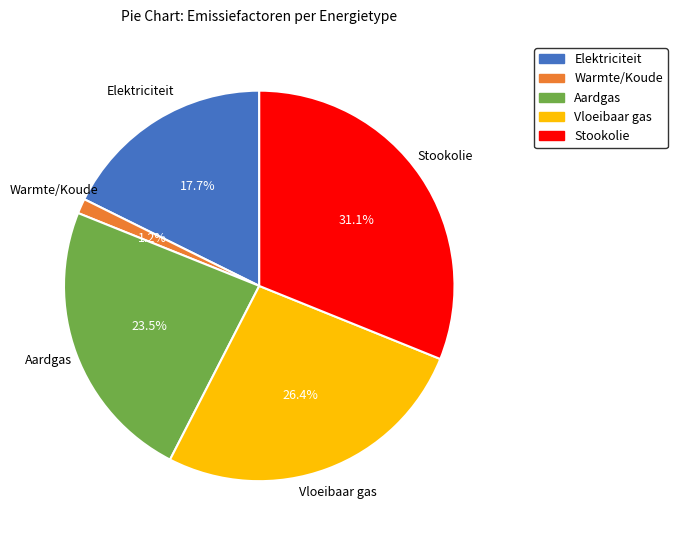

Count the number of slices in the pie.

5